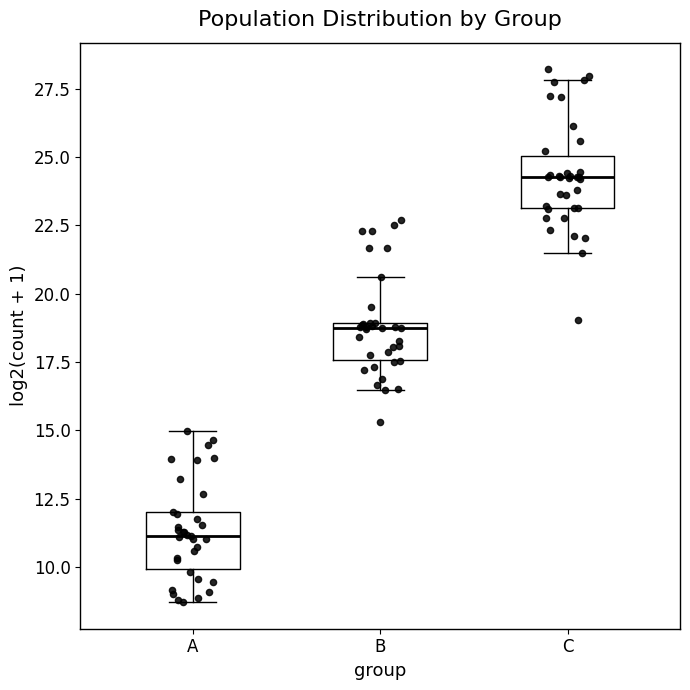

Which box's median line is the highest?

C